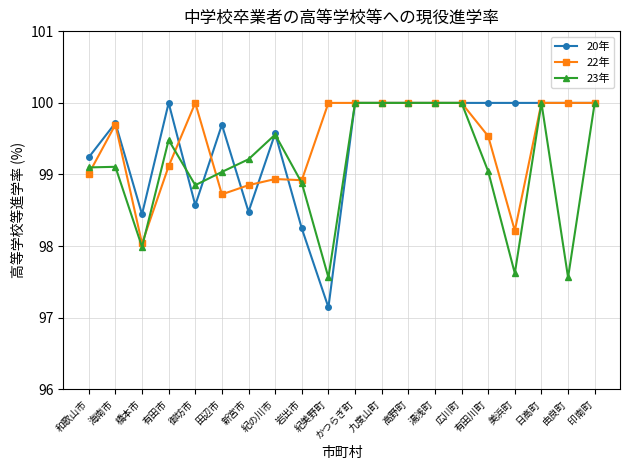

What is the total value across all series at 紀の川市?

298.1